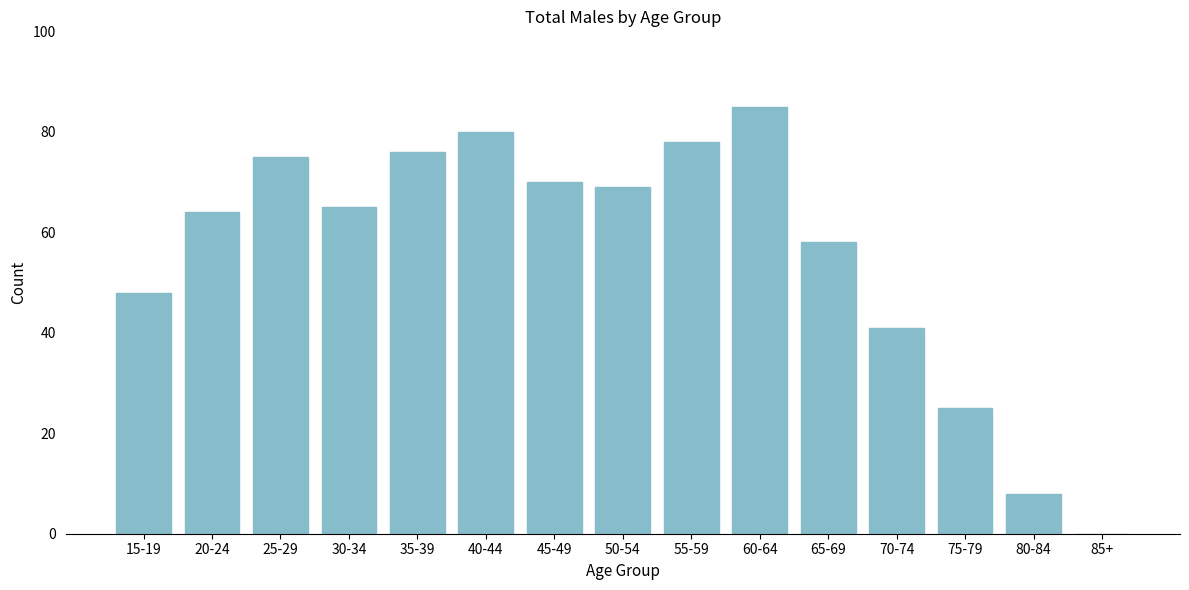

Reading right to left, what are all the values shown in this chart?

85+=0	80-84=8	75-79=25	70-74=41	65-69=58	60-64=85	55-59=78	50-54=69	45-49=70	40-44=80	35-39=76	30-34=65	25-29=75	20-24=64	15-19=48